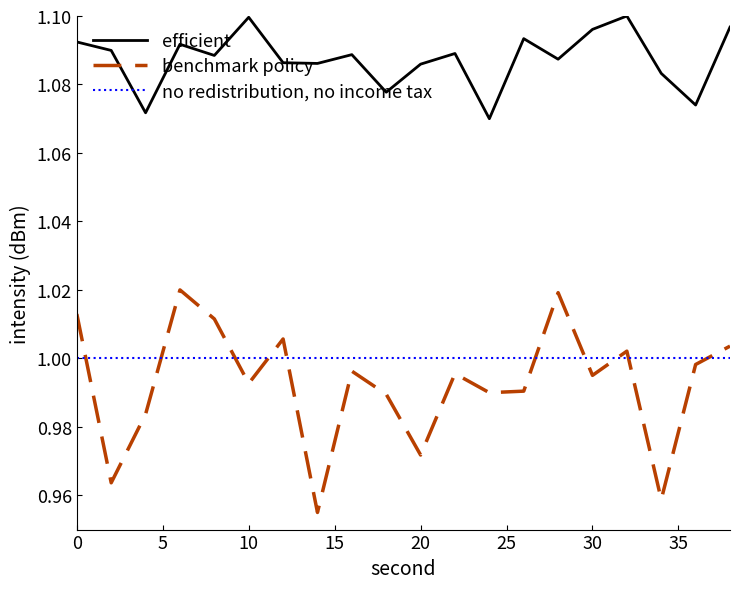

List the series in order of their peak value, lowest first.

no redistribution, no income tax, benchmark policy, efficient